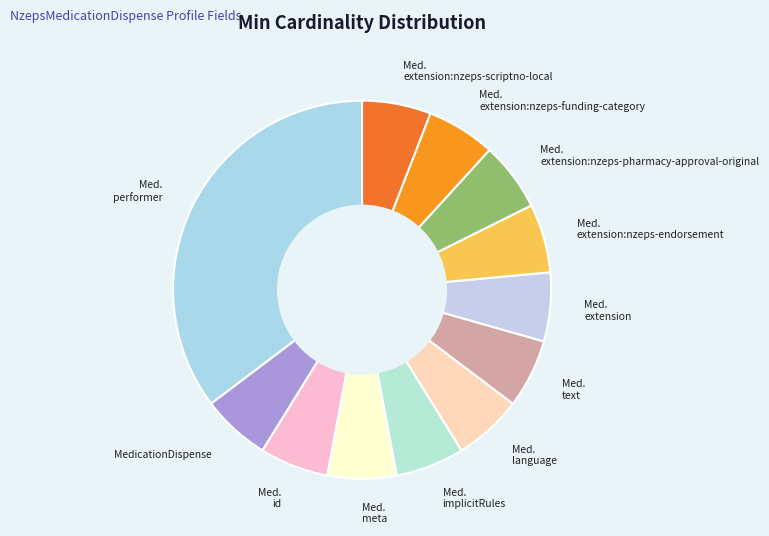

True or false: Med. performer accounts for 35% of the total.

True